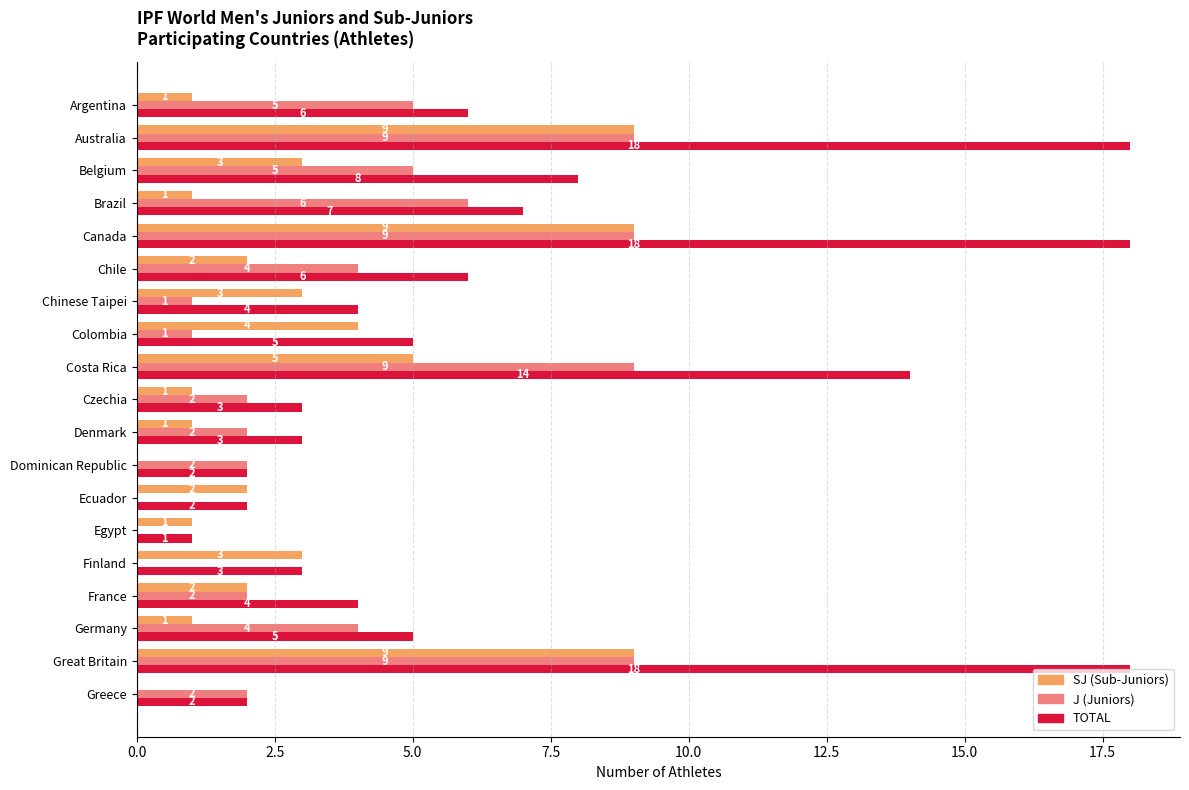

What is the total value across all series at Great Britain?

36